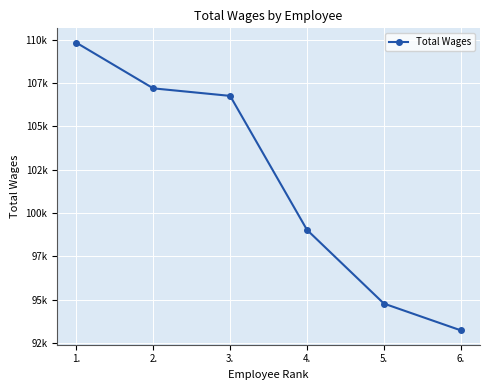

Is this an area chart (filled region under the line)?

No